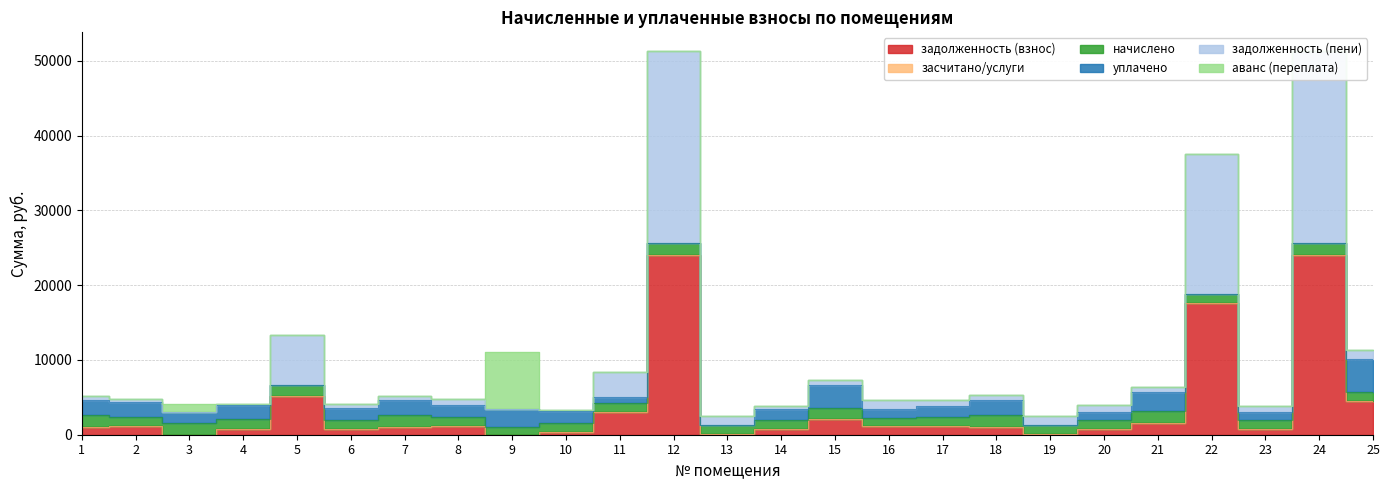

What is the sum of the задолженность (взнос) values at 3 and 23?

768.3